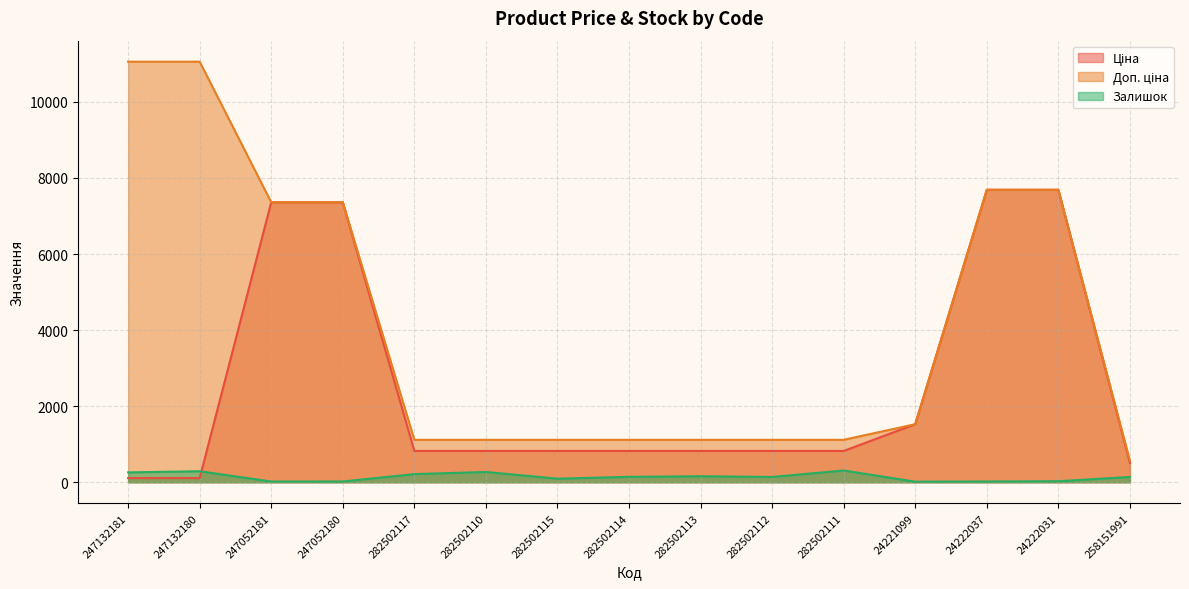

Reading left to right, what are all the values shown in this chart?

Ціна: 247132181=110.5	247132180=110.5	247052181=7360.2	247052180=7360.2	282502117=823.9	282502110=823.9	282502115=823.9	282502114=823.9	282502113=823.9	282502112=823.9	282502111=823.9	24221099=1526.8	24222037=7688.0	24222031=7688.0	258151991=510.5
Доп. ціна: 247132181=11055.0	247132180=11055.0	247052181=7360.2	247052180=7360.2	282502117=1116.5	282502110=1116.5	282502115=1116.5	282502114=1116.5	282502113=1116.5	282502112=1116.5	282502111=1116.5	24221099=1527.0	24222037=7688.0	24222031=7688.0	258151991=566.0
Залишок: 247132181=260.0	247132180=290.0	247052181=20.0	247052180=21.0	282502117=215.0	282502110=271.0	282502115=95.0	282502114=143.0	282502113=159.0	282502112=140.0	282502111=310.0	24221099=16.0	24222037=21.0	24222031=28.0	258151991=140.0